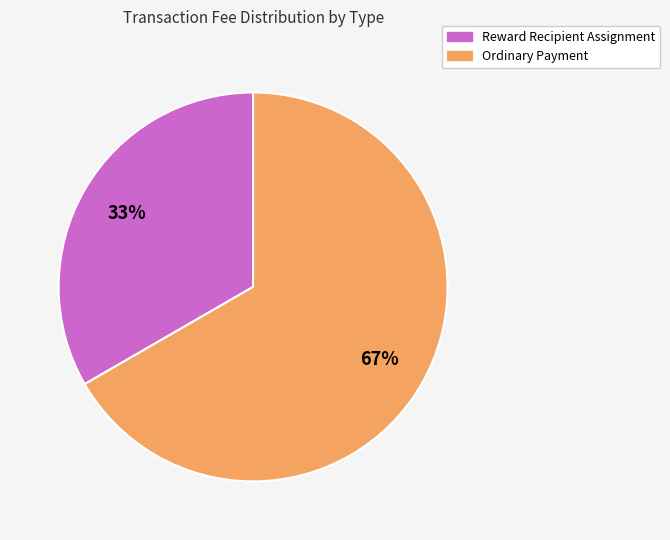

Which slice is the smallest?

Reward Recipient Assignment